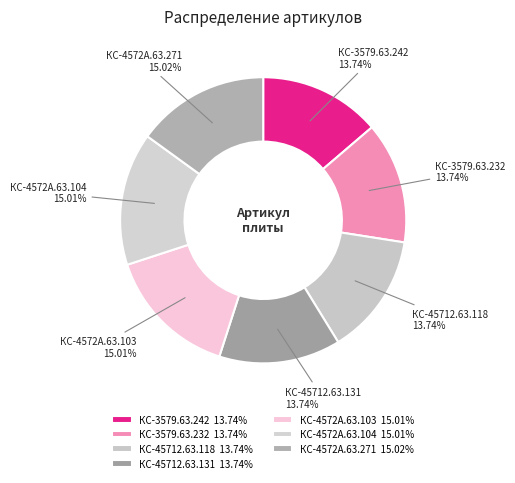

Between КС-4572А.63.103 15.01% and КС-3579.63.232 13.74%, which is larger?

КС-4572А.63.103 15.01%